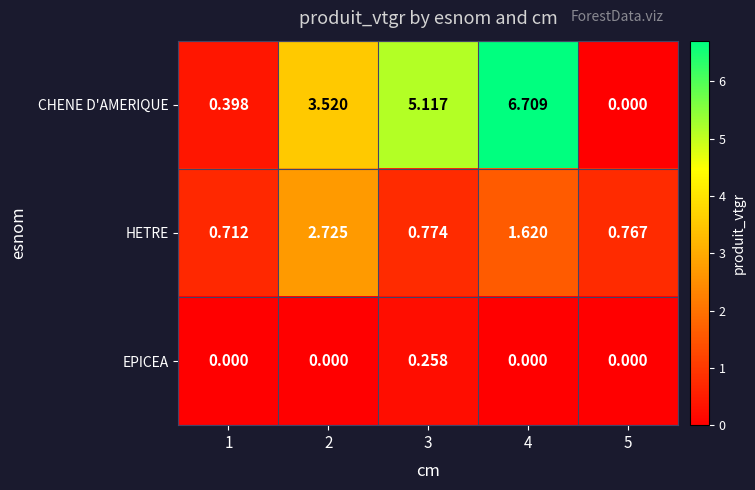

Which series has the widest spread of values?

CHENE D'AMERIQUE